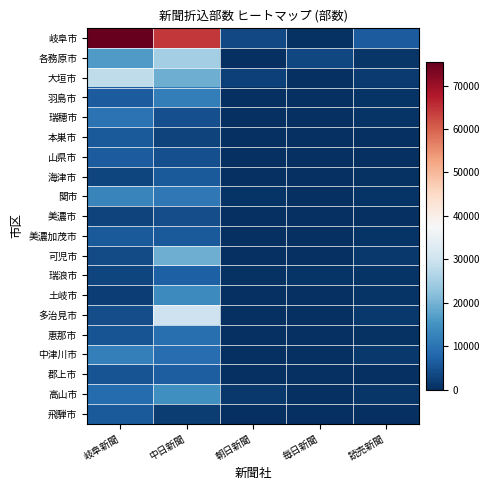

Reading left to right, what are all the values shown in this chart?

岐阜市: 岐阜新聞=75350	中日新聞=64200	朝日新聞=3800	毎日新聞=550	読売新聞=6400
各務原市: 岐阜新聞=16450	中日新聞=24850	朝日新聞=0	毎日新聞=3450	読売新聞=1150
大垣市: 岐阜新聞=28200	中日新聞=19350	朝日新聞=2400	毎日新聞=0	読売新聞=1700
羽島市: 岐阜新聞=6300	中日新聞=11600	朝日新聞=0	毎日新聞=0	読売新聞=650
瑞穂市: 岐阜新聞=9800	中日新聞=4500	朝日新聞=0	毎日新聞=0	読売新聞=600
本巣市: 岐阜新聞=6000	中日新聞=2750	朝日新聞=0	毎日新聞=0	読売新聞=0
山県市: 岐阜新聞=6200	中日新聞=4650	朝日新聞=0	毎日新聞=0	読売新聞=100
海津市: 岐阜新聞=3200	中日新聞=6100	朝日新聞=0	毎日新聞=0	読売新聞=400
関市: 岐阜新聞=12800	中日新聞=10850	朝日新聞=750	毎日新聞=0	読売新聞=750
美濃市: 岐阜新聞=2800	中日新聞=4250	朝日新聞=0	毎日新聞=0	読売新聞=0
美濃加茂市: 岐阜新聞=6100	中日新聞=6050	朝日新聞=0	毎日新聞=0	読売新聞=850
可児市: 岐阜新聞=3900	中日新聞=19300	朝日新聞=0	毎日新聞=0	読売新聞=1350
瑞浪市: 岐阜新聞=2950	中日新聞=6800	朝日新聞=500	毎日新聞=600	読売新聞=600
土岐市: 岐阜新聞=2200	中日新聞=13700	朝日新聞=0	毎日新聞=0	読売新聞=850
多治見市: 岐阜新聞=4400	中日新聞=29800	朝日新聞=0	毎日新聞=0	読売新聞=1200
恵那市: 岐阜新聞=5200	中日新聞=9300	朝日新聞=0	毎日新聞=0	読売新聞=500
中津川市: 岐阜新聞=12050	中日新聞=9100	朝日新聞=0	毎日新聞=0	読売新聞=1450
郡上市: 岐阜新聞=5050	中日新聞=6650	朝日新聞=0	毎日新聞=0	読売新聞=100
高山市: 岐阜新聞=8650	中日新聞=14700	朝日新聞=1450	毎日新聞=0	読売新聞=1050
飛騨市: 岐阜新聞=5900	中日新聞=1950	朝日新聞=0	毎日新聞=0	読売新聞=250